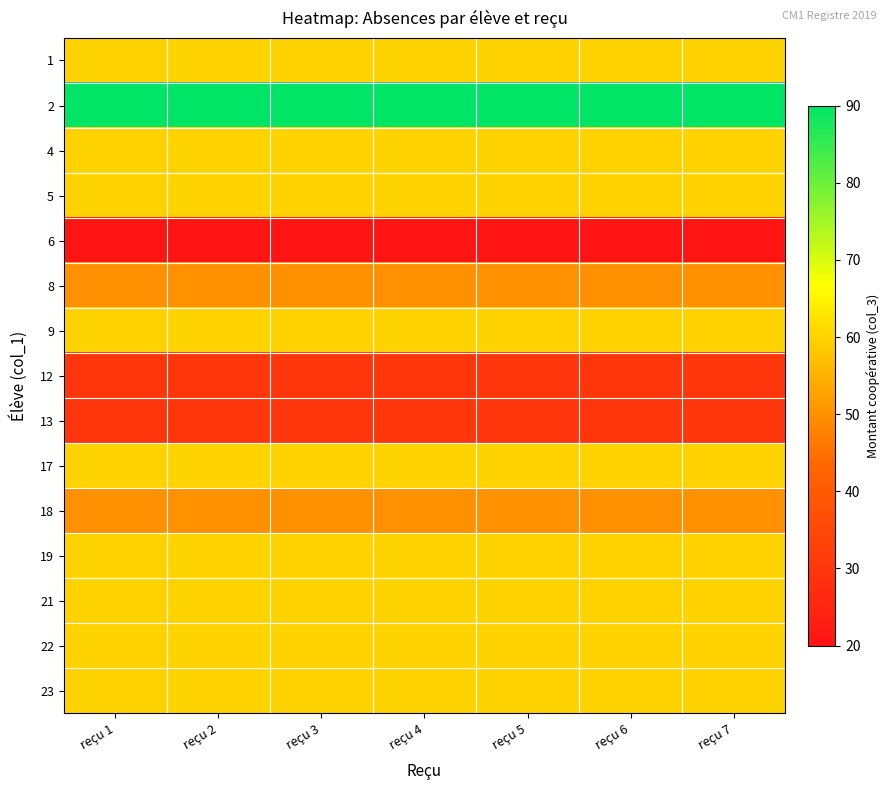

Reading left to right, extract all data points from this chart.

1: reçu 1=60	reçu 2=60	reçu 3=60	reçu 4=60	reçu 5=60	reçu 6=60	reçu 7=60
2: reçu 1=90	reçu 2=90	reçu 3=90	reçu 4=90	reçu 5=90	reçu 6=90	reçu 7=90
4: reçu 1=60	reçu 2=60	reçu 3=60	reçu 4=60	reçu 5=60	reçu 6=60	reçu 7=60
5: reçu 1=60	reçu 2=60	reçu 3=60	reçu 4=60	reçu 5=60	reçu 6=60	reçu 7=60
6: reçu 1=20	reçu 2=20	reçu 3=20	reçu 4=20	reçu 5=20	reçu 6=20	reçu 7=20
8: reçu 1=50	reçu 2=50	reçu 3=50	reçu 4=50	reçu 5=50	reçu 6=50	reçu 7=50
9: reçu 1=60	reçu 2=60	reçu 3=60	reçu 4=60	reçu 5=60	reçu 6=60	reçu 7=60
12: reçu 1=30	reçu 2=30	reçu 3=30	reçu 4=30	reçu 5=30	reçu 6=30	reçu 7=30
13: reçu 1=30	reçu 2=30	reçu 3=30	reçu 4=30	reçu 5=30	reçu 6=30	reçu 7=30
17: reçu 1=60	reçu 2=60	reçu 3=60	reçu 4=60	reçu 5=60	reçu 6=60	reçu 7=60
18: reçu 1=50	reçu 2=50	reçu 3=50	reçu 4=50	reçu 5=50	reçu 6=50	reçu 7=50
19: reçu 1=60	reçu 2=60	reçu 3=60	reçu 4=60	reçu 5=60	reçu 6=60	reçu 7=60
21: reçu 1=60	reçu 2=60	reçu 3=60	reçu 4=60	reçu 5=60	reçu 6=60	reçu 7=60
22: reçu 1=60	reçu 2=60	reçu 3=60	reçu 4=60	reçu 5=60	reçu 6=60	reçu 7=60
23: reçu 1=60	reçu 2=60	reçu 3=60	reçu 4=60	reçu 5=60	reçu 6=60	reçu 7=60